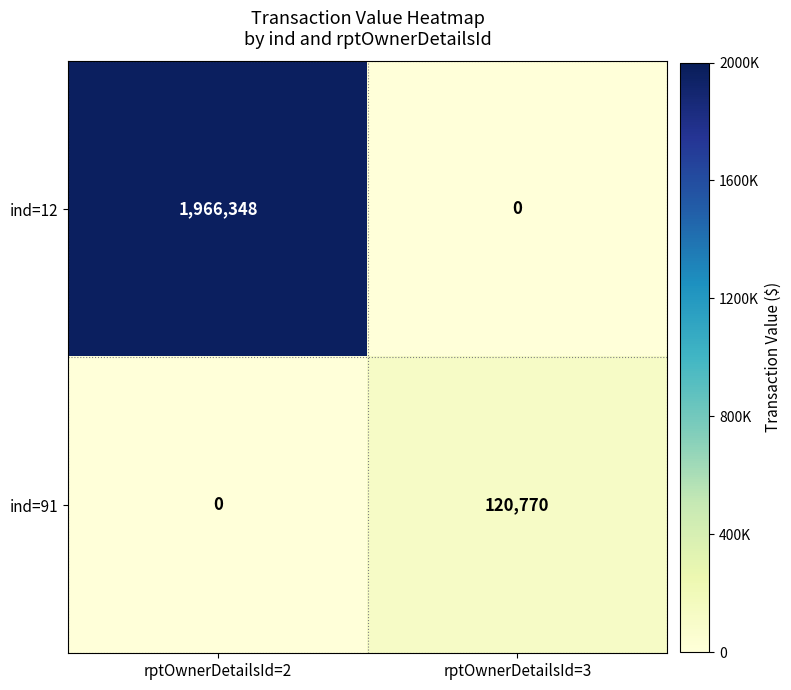

What is the sum of all ind=91 values?

120770